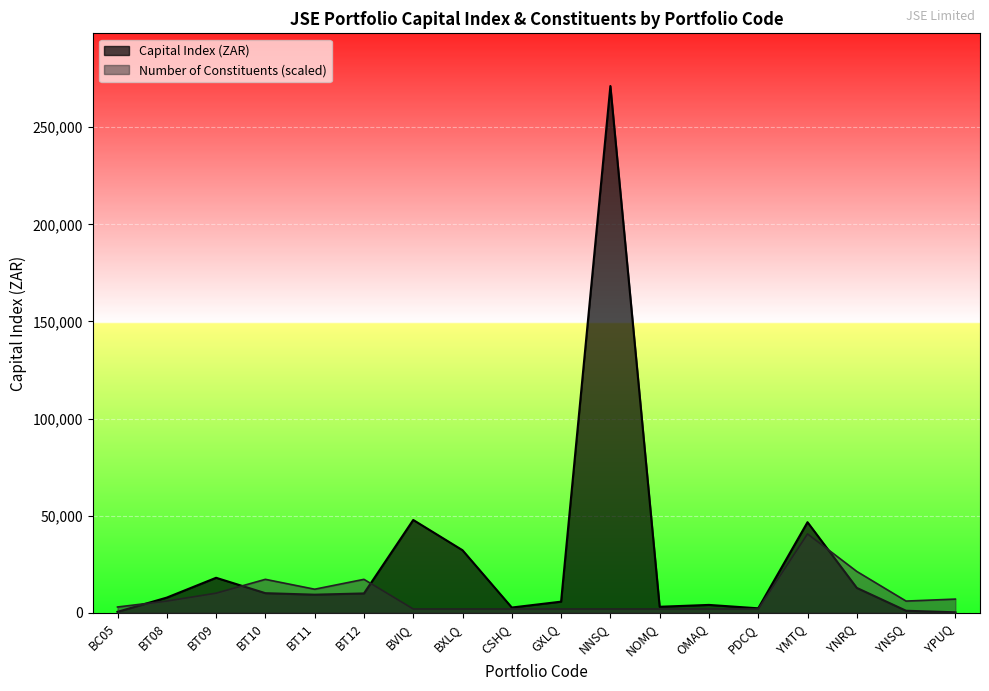

Where is the first local maximum for Number of Constituents?

BT10